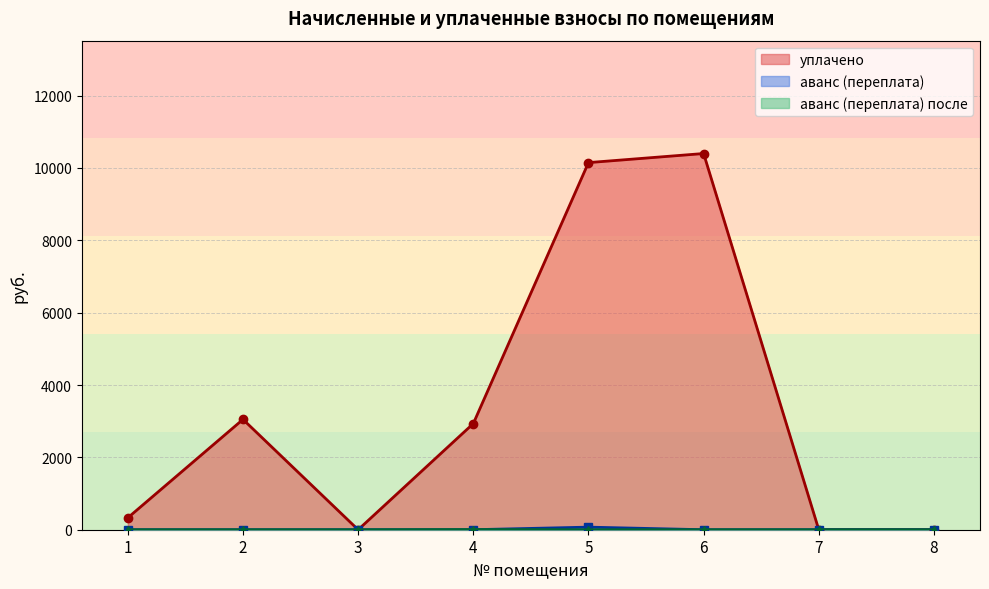

The уплачено series shows 154.0 at 1. True or false?

False